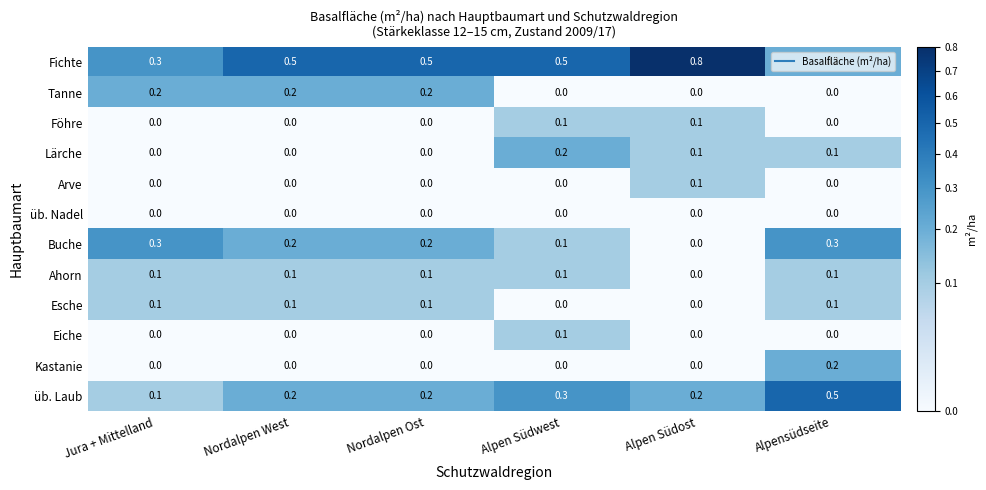

Which series has the widest spread of values?

Fichte